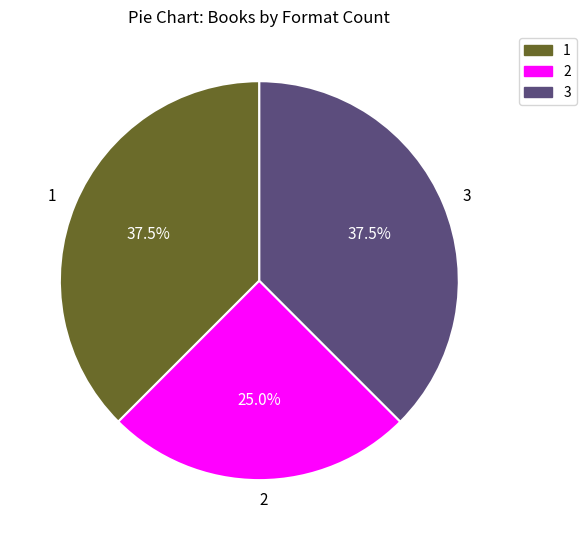

How many slices are in this pie chart?

3